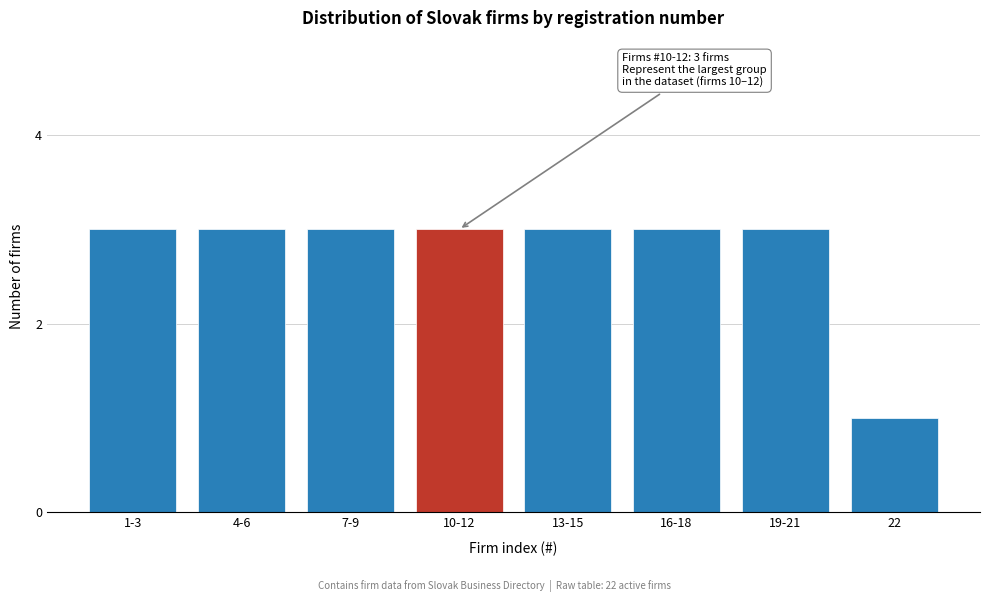

Reading left to right, list all the values displayed in this chart.

3	3	3	3	3	3	3	1